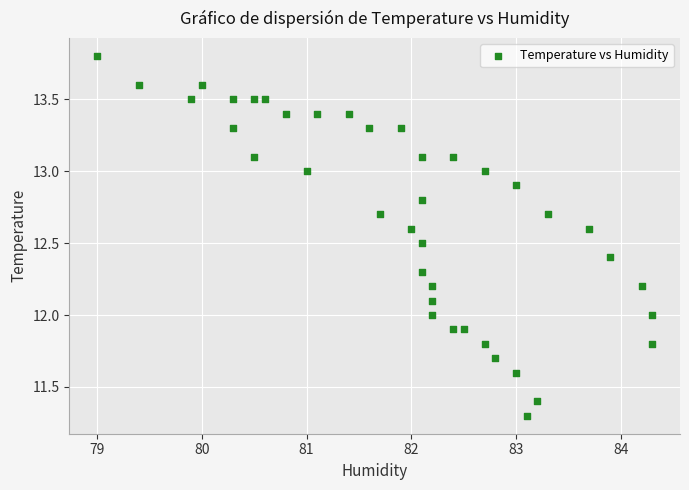

What is the range of Y values (max minus min)?

2.5